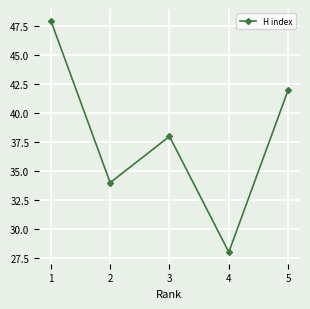

Approximately how many times larger is the value at 2 compared to 3?

0.9